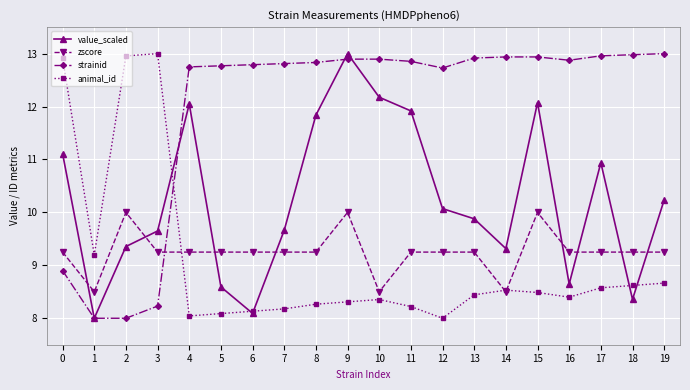

Which series has the largest total across all categories?

strainid